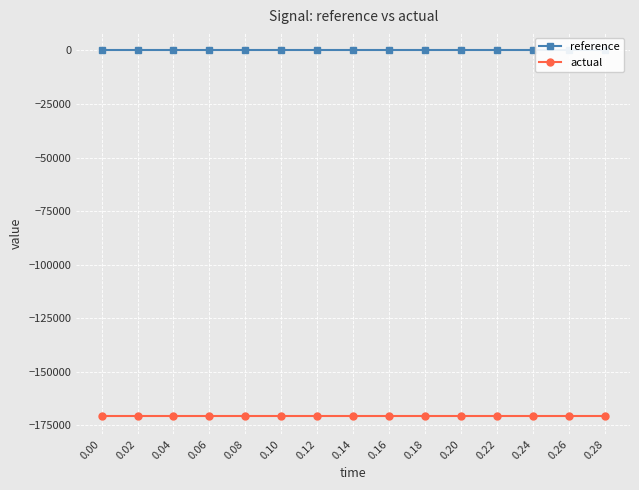

True or false: reference has more than 1 interior local peaks.

False